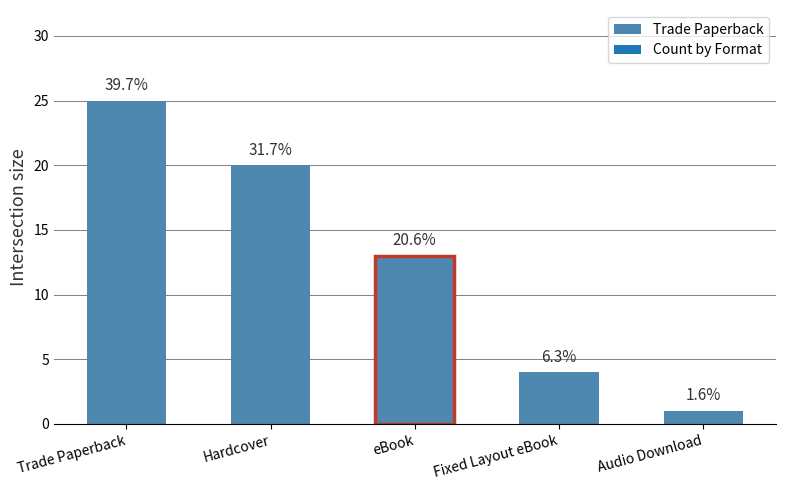

The chart shows a value of 5 at Fixed Layout eBook. True or false?

False